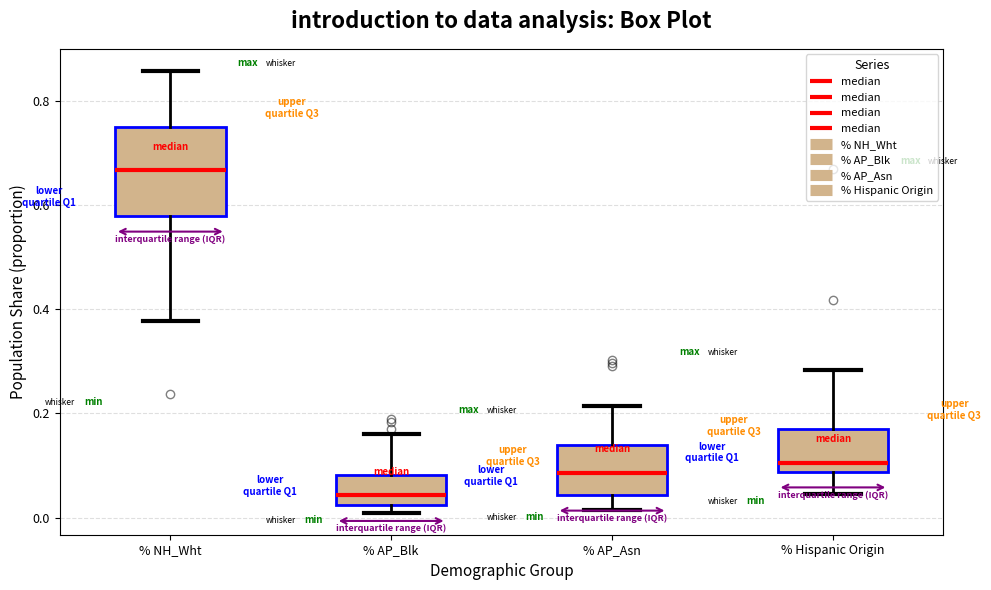

Which box is the tallest, from its lower edge to its upper edge?

% NH_Wht